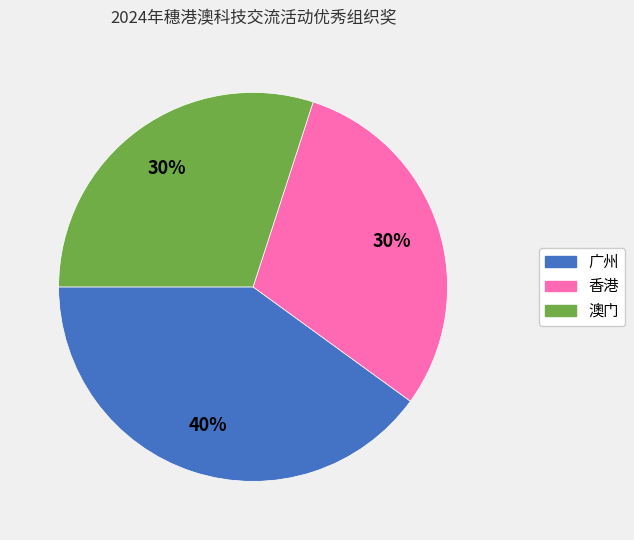

To the nearest percent, what percentage of the pie is 广州?

40%